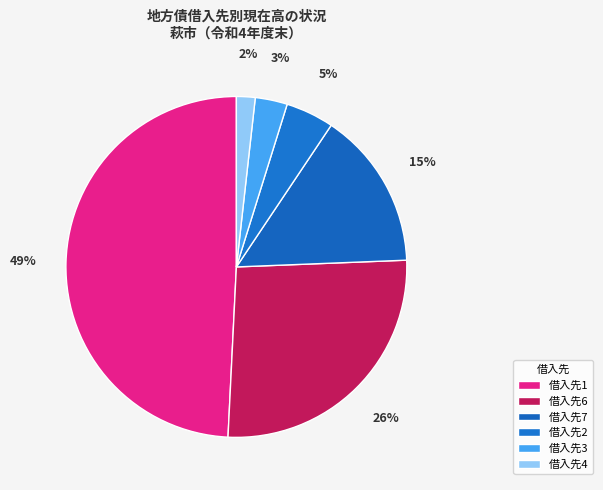

Is there a majority slice in this chart?

No